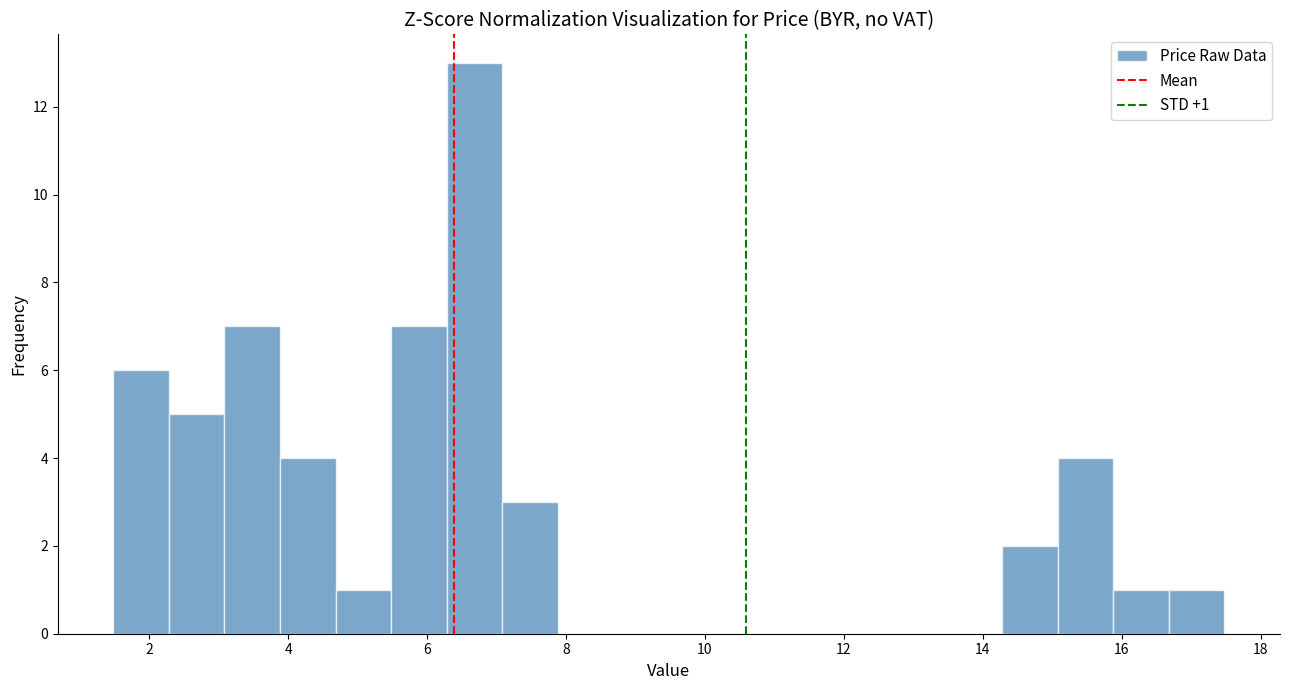

Over which range of the x-axis is the bar tallest?

6.28 to 7.08